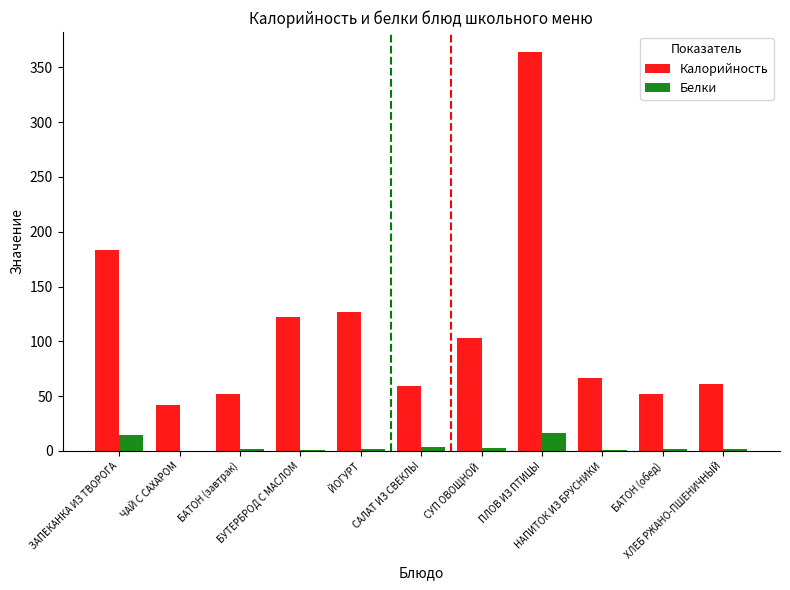

Which series has the largest total across all categories?

Калорийность